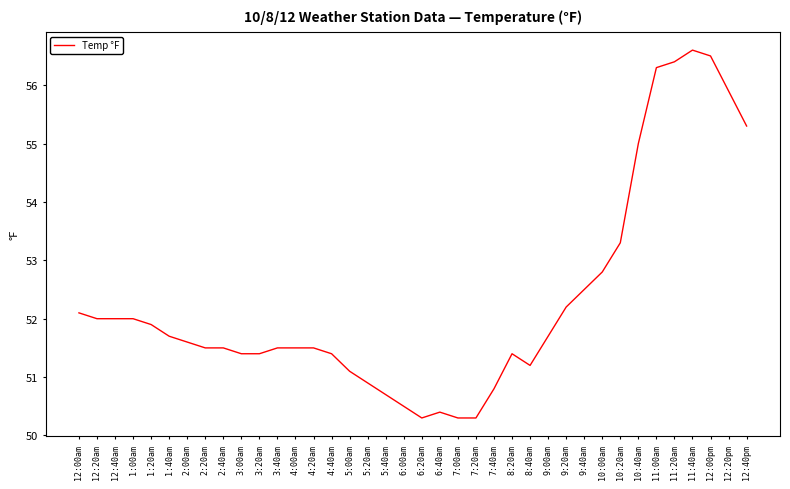

The chart shows a value of 51.5 at 2:40am. True or false?

True